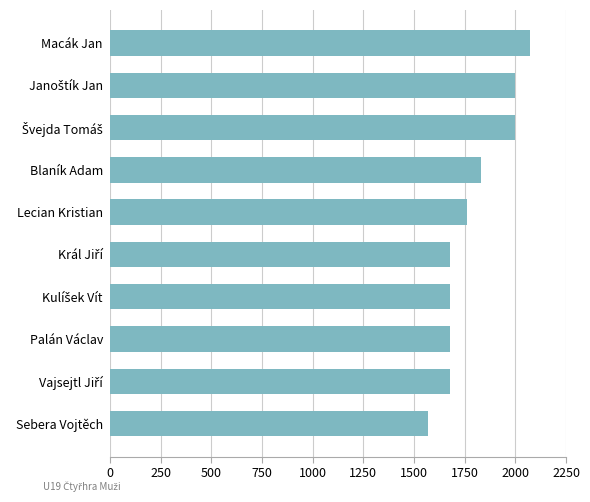

How many values are between 1680 and 2000?

8